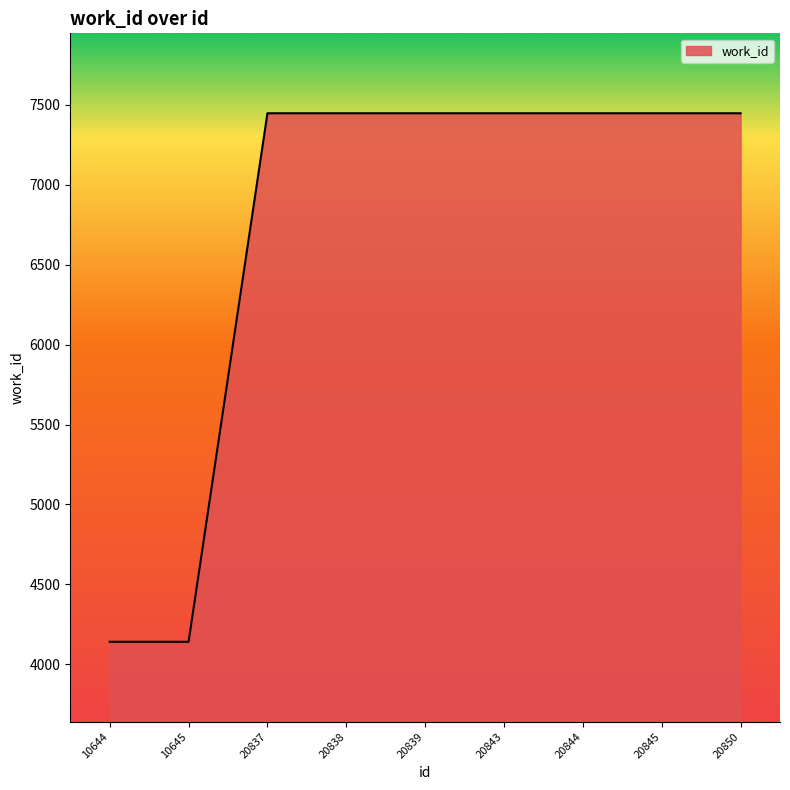

How many lines are shown in the chart?

1